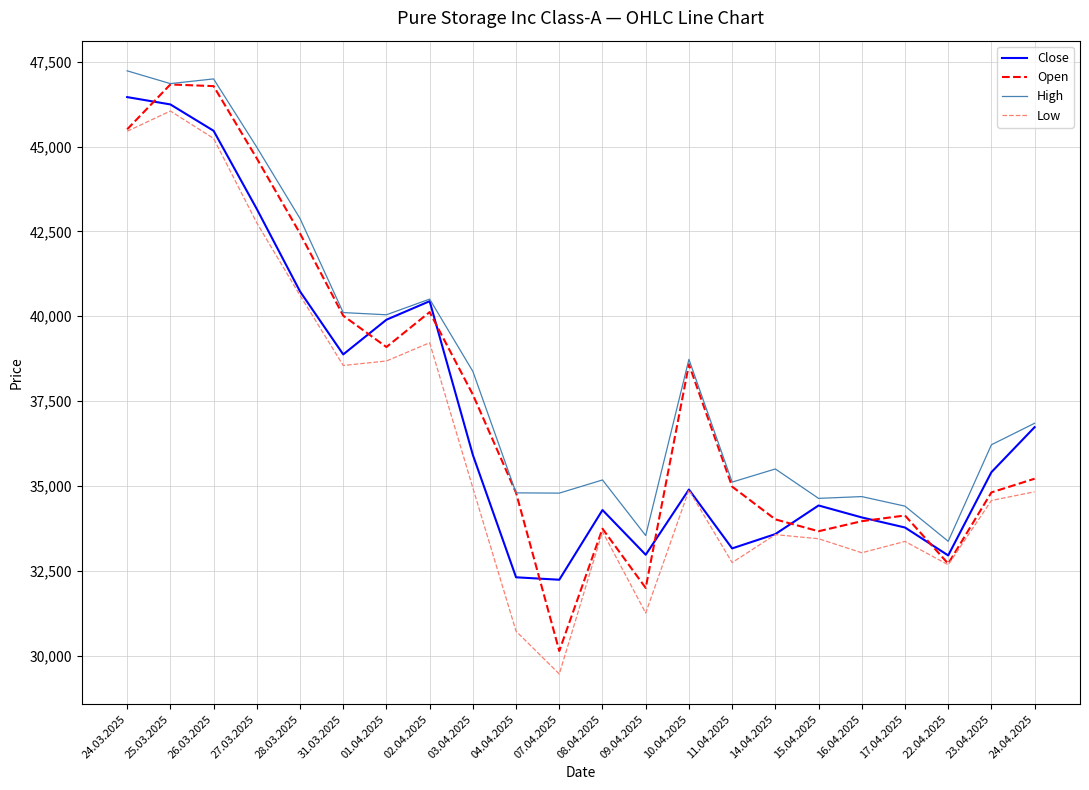

Is this an area chart (filled region under the line)?

No